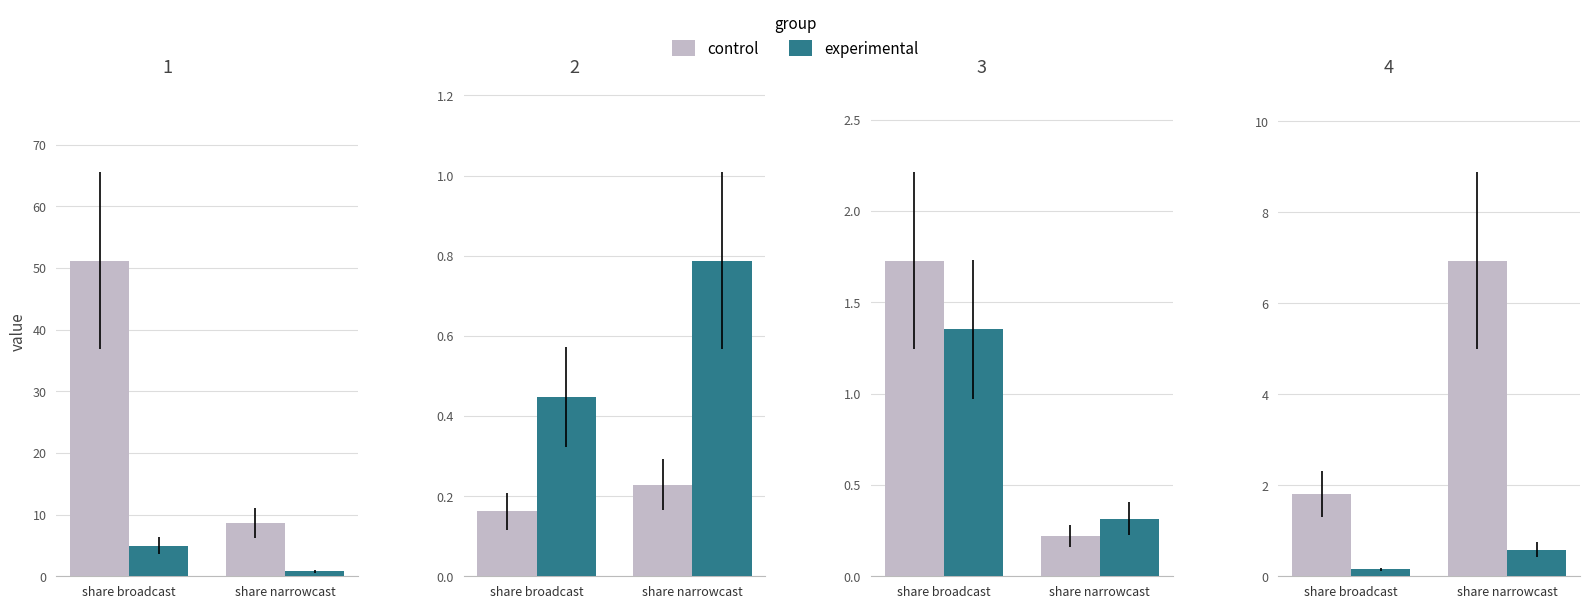

What is the average value of the control series?

4.4